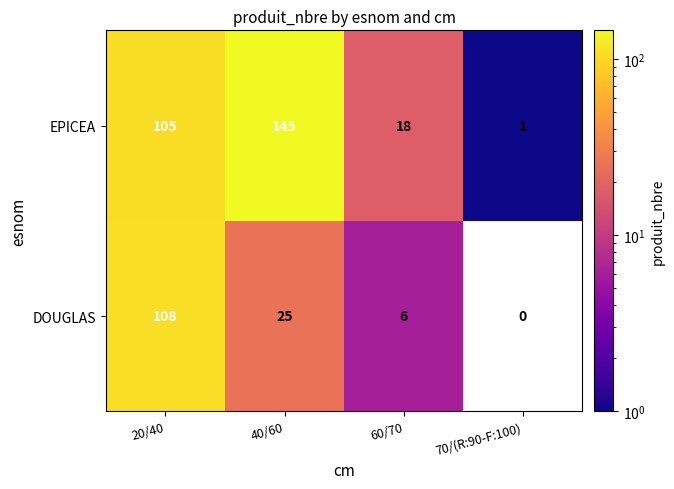

At 60/70, list the series in order from largest to smallest.

EPICEA, DOUGLAS